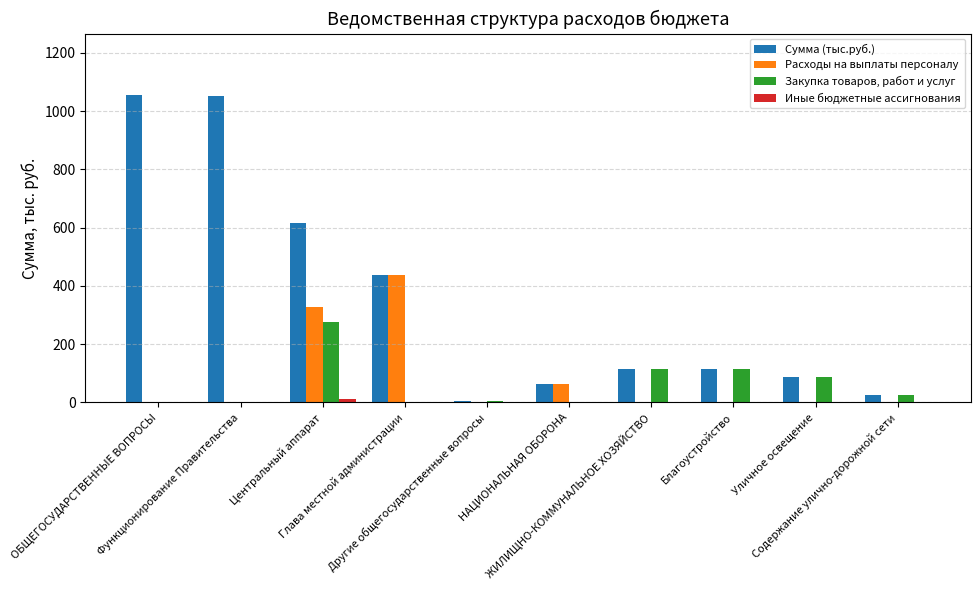

What is the highest value of the Закупка товаров, работ и услуг series?

276.6